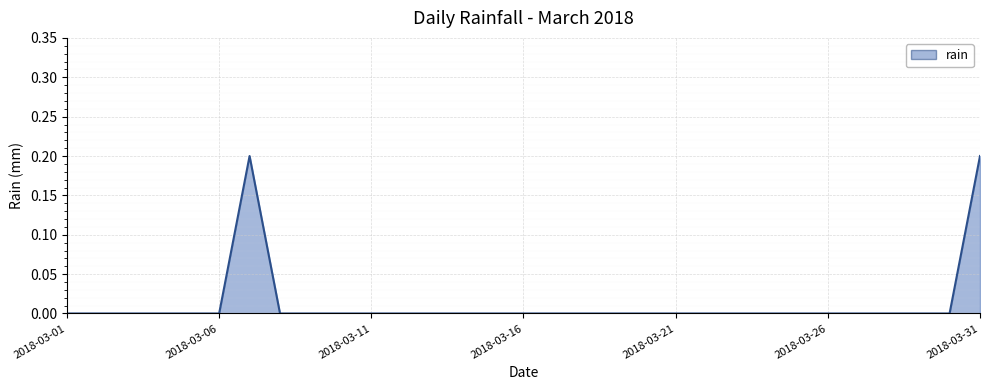

What is the greatest value displayed?

0.2